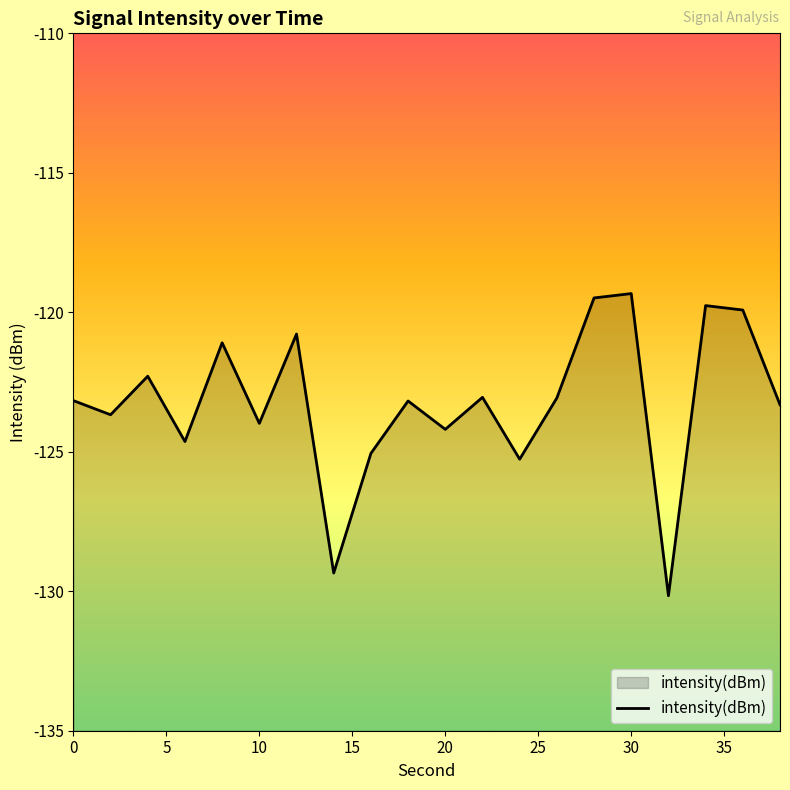

True or false: the data shows -67.9 at 20.

False